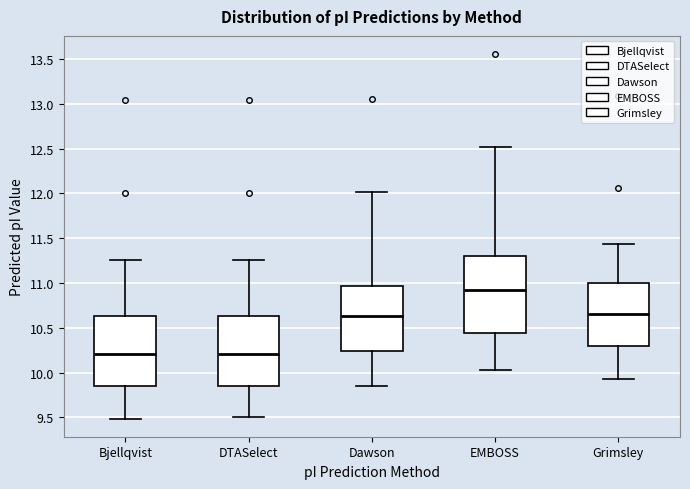

Which box is the tallest, from its lower edge to its upper edge?

EMBOSS